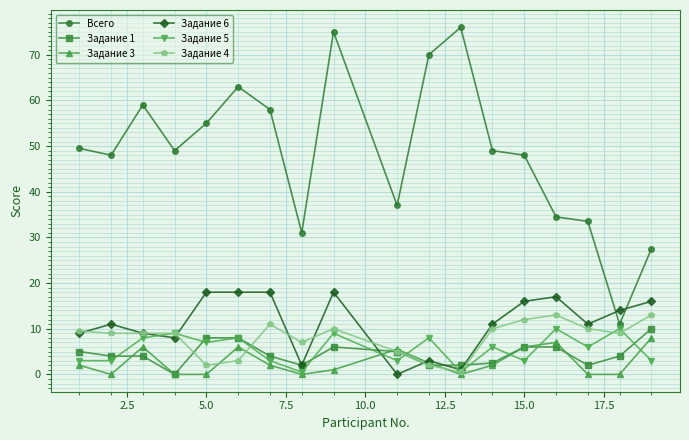

Reading left to right, what are all the values shown in this chart?

Всего: 49.5	48.0	59.0	49.0	55.0	63.0	58.0	31.0	75.0	37.0	70.0	76.0	49.0	48.0	34.5	33.5	11.0	27.5
Задание 1: 5.0	4.0	4.0	0.0	8.0	8.0	4.0	2.0	6.0	5.0	2.0	2.0	2.5	6.0	6.0	2.0	4.0	10.0
Задание 3: 2.0	0.0	6.0	0.0	0.0	6.0	2.0	0.0	1.0	5.5	2.5	0.0	2.0	6.0	7.0	0.0	0.0	8.0
Задание 6: 9.0	11.0	9.0	8.0	18.0	18.0	18.0	2.0	18.0	0.0	3.0	1.0	11.0	16.0	17.0	11.0	14.0	16.0
Задание 5: 3.0	3.0	8.0	9.0	7.0	8.0	3.0	0.5	9.0	3.0	8.0	0.5	6.0	3.0	10.0	6.0	10.0	3.0
Задание 4: 9.5	9.0	9.0	9.0	2.0	3.0	11.0	7.0	10.0	5.0	2.0	0.5	10.0	12.0	13.0	10.0	9.0	13.0